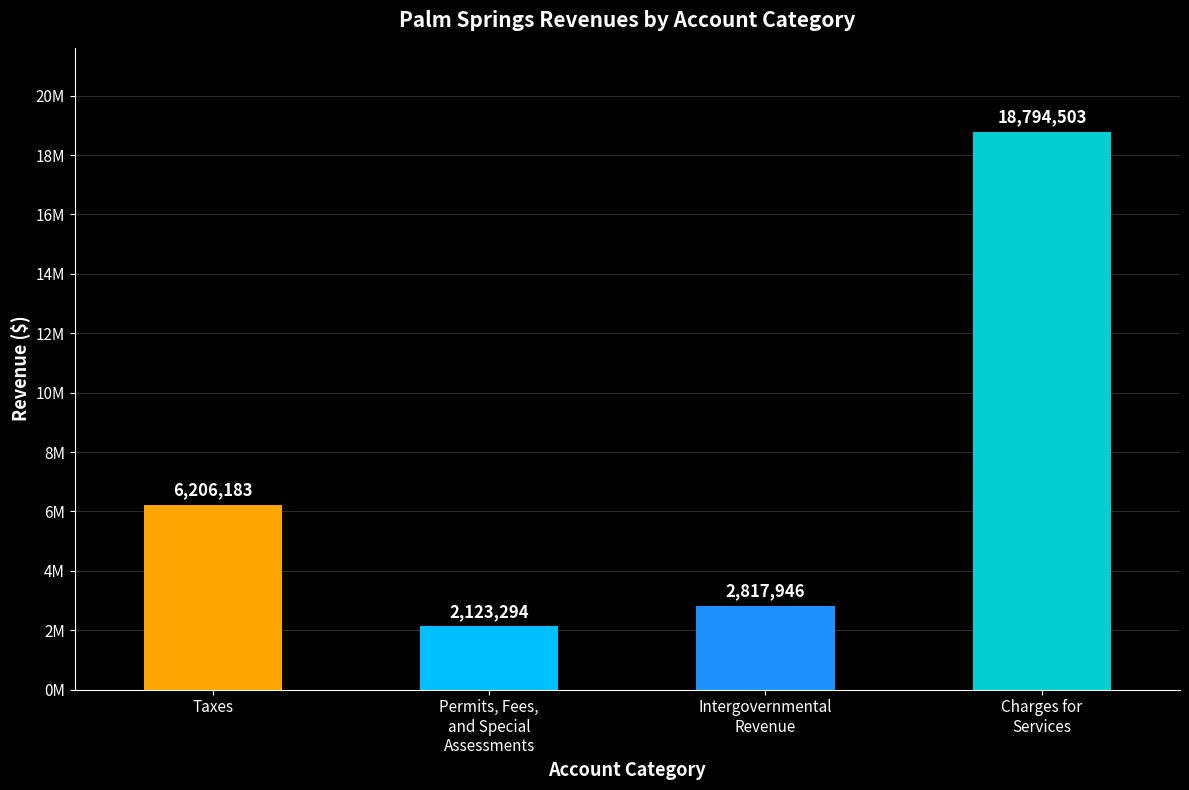

List the labels in order of value, largest first.

Charges for
Services, Taxes, Intergovernmental
Revenue, Permits, Fees,
and Special
Assessments